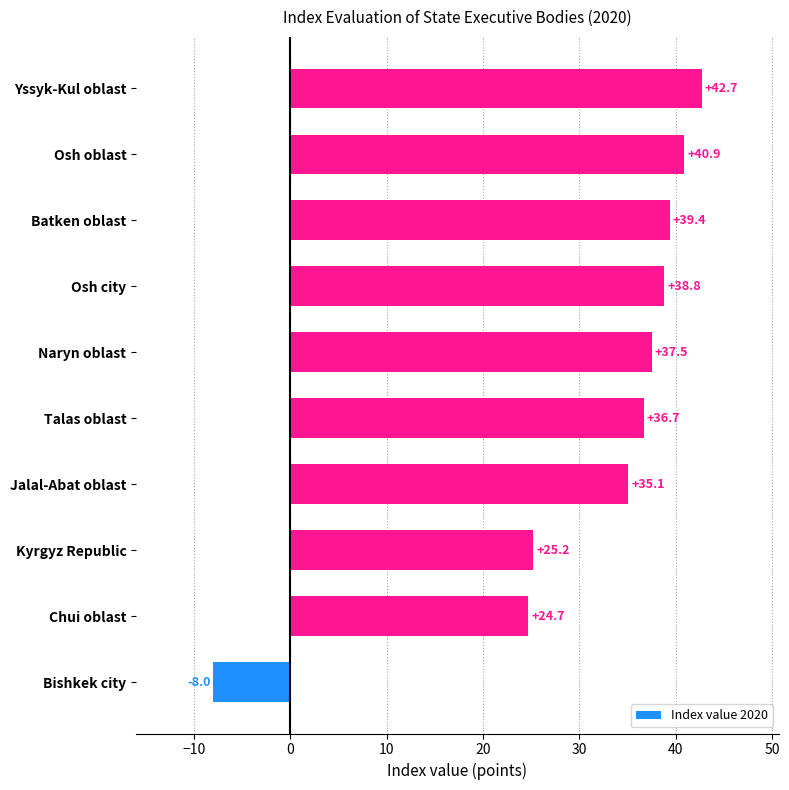

Rank the categories by value from highest to lowest.

Yssyk-Kul oblast, Osh oblast, Batken oblast, Osh city, Naryn oblast, Talas oblast, Jalal-Abat oblast, Kyrgyz Republic, Chui oblast, Bishkek city